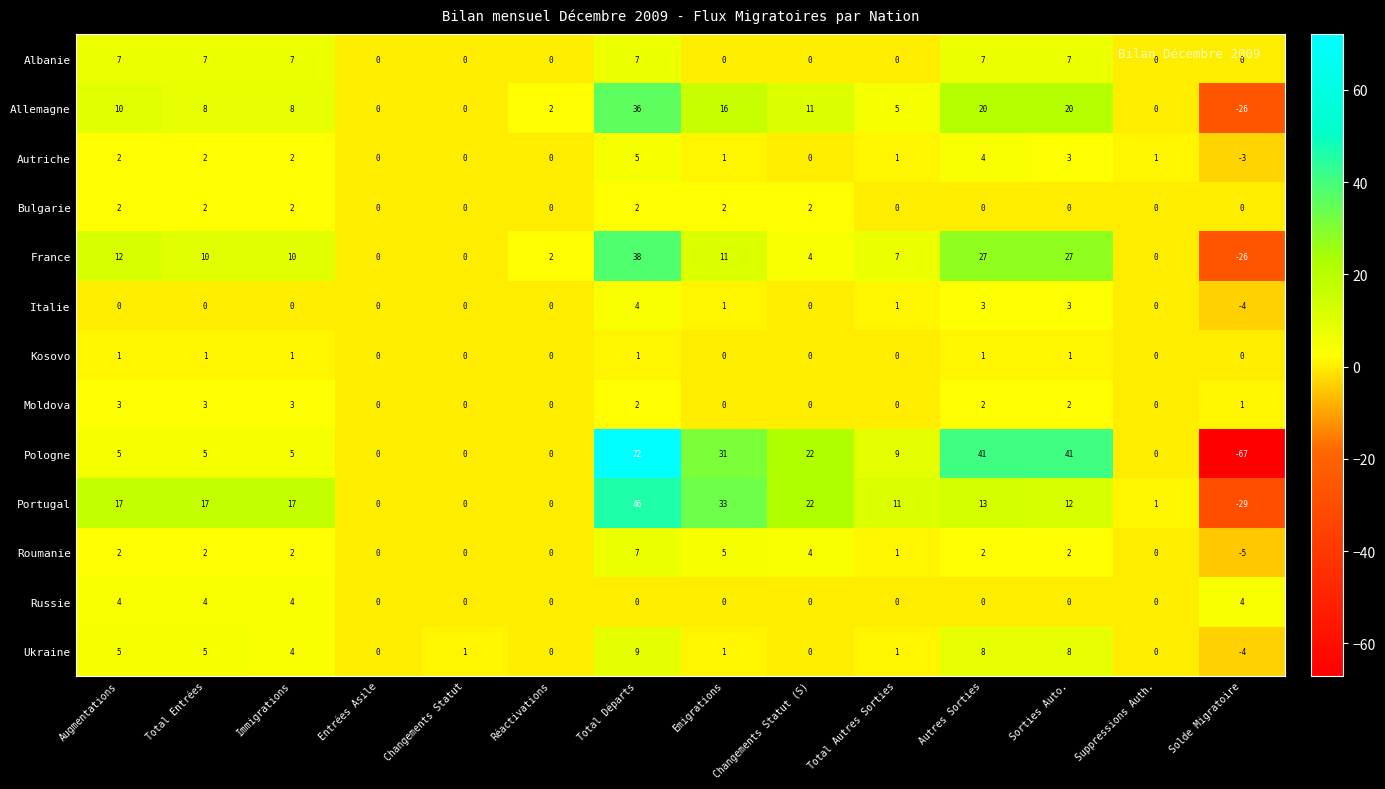

What is the sum of all Pologne values?

164